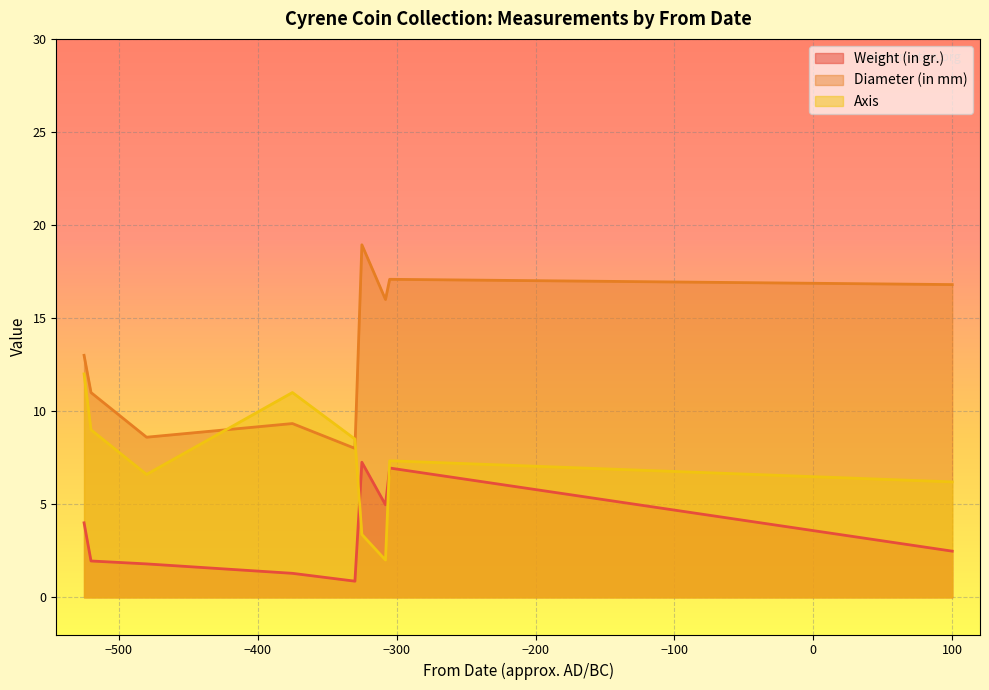

How many intersections are there between Axis and Weight (in gr.)?

2